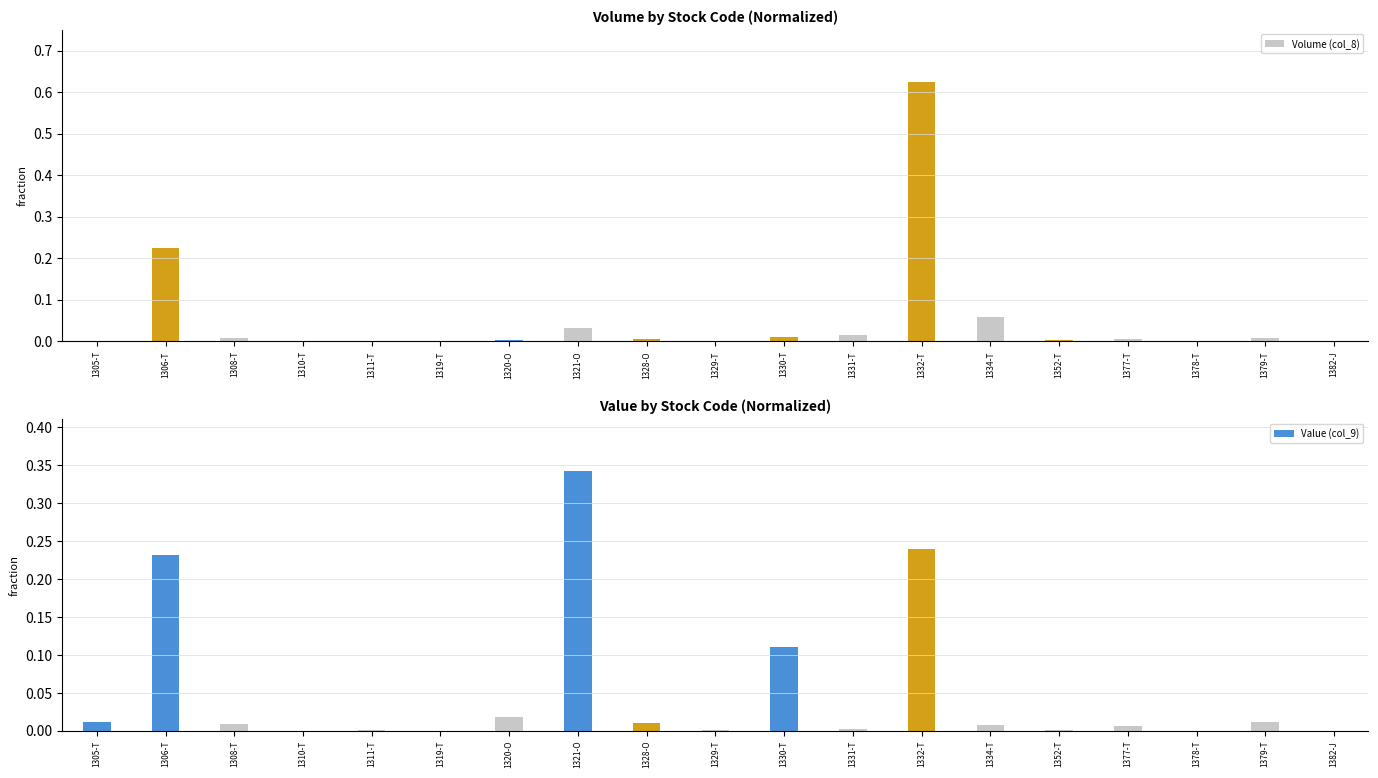

Reading left to right, transcribe all the data shown in this chart.

Volume (col_8): 1305-T=0.0	1306-T=0.2	1308-T=0.0	1310-T=0.0	1311-T=0.0	1319-T=0.0	1320-O=0.0	1321-O=0.0	1328-O=0.0	1329-T=0.0	1330-T=0.0	1331-T=0.0	1332-T=0.6	1334-T=0.1	1352-T=0.0	1377-T=0.0	1378-T=0.0	1379-T=0.0	1382-J=0.0
Value (col_9): 1305-T=0.0	1306-T=0.2	1308-T=0.0	1310-T=0.0	1311-T=0.0	1319-T=0.0	1320-O=0.0	1321-O=0.3	1328-O=0.0	1329-T=0.0	1330-T=0.1	1331-T=0.0	1332-T=0.2	1334-T=0.0	1352-T=0.0	1377-T=0.0	1378-T=0.0	1379-T=0.0	1382-J=0.0